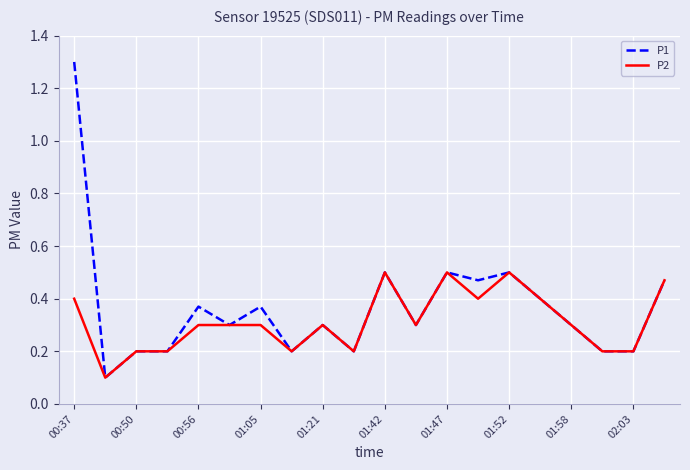

Rank the series by their maximum value, from highest to lowest.

P1, P2